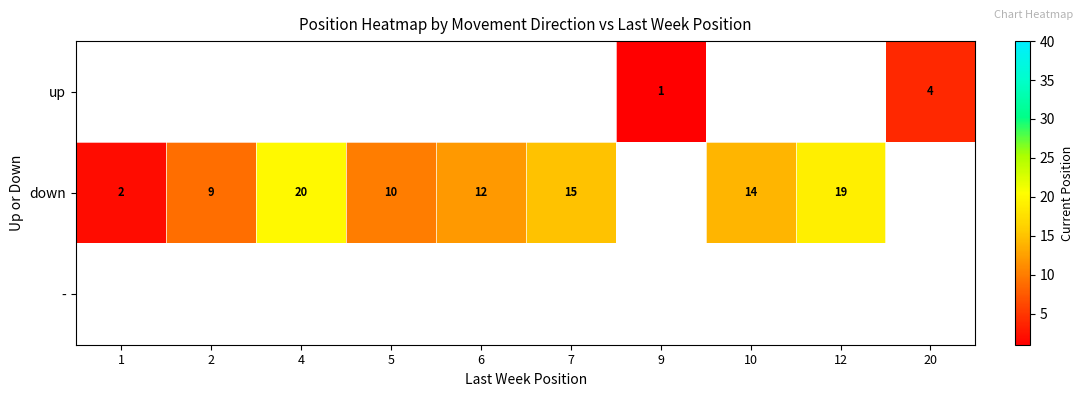

Is the value of down at 5 greater than the value of up at 9?

Yes